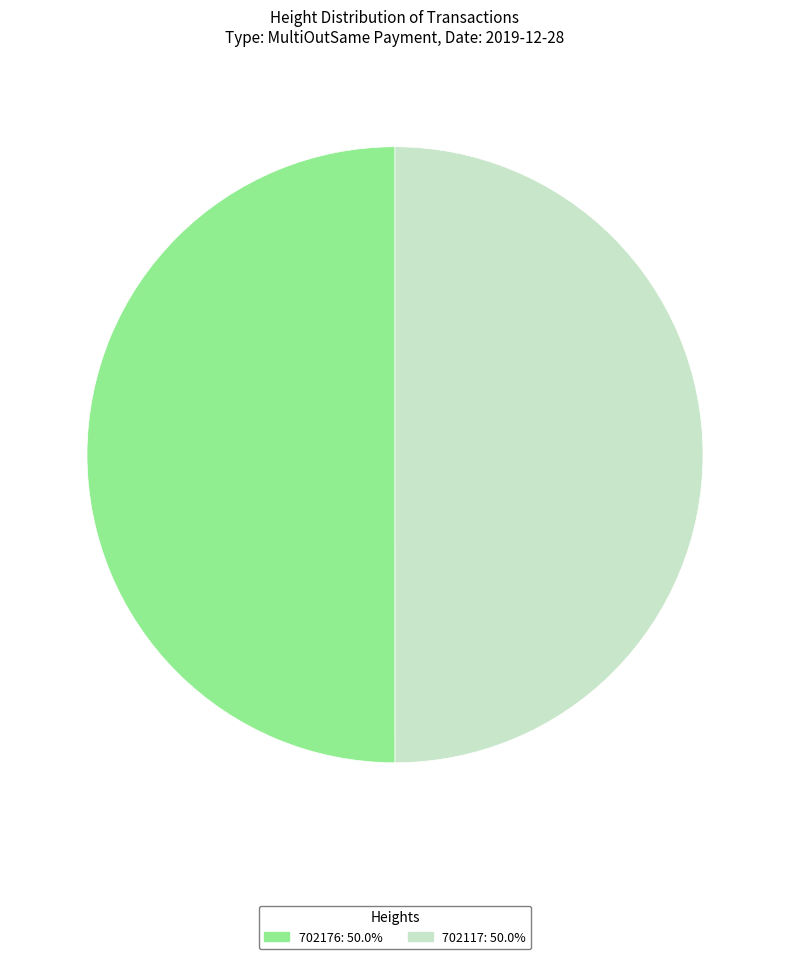

How many slices are in this pie chart?

2